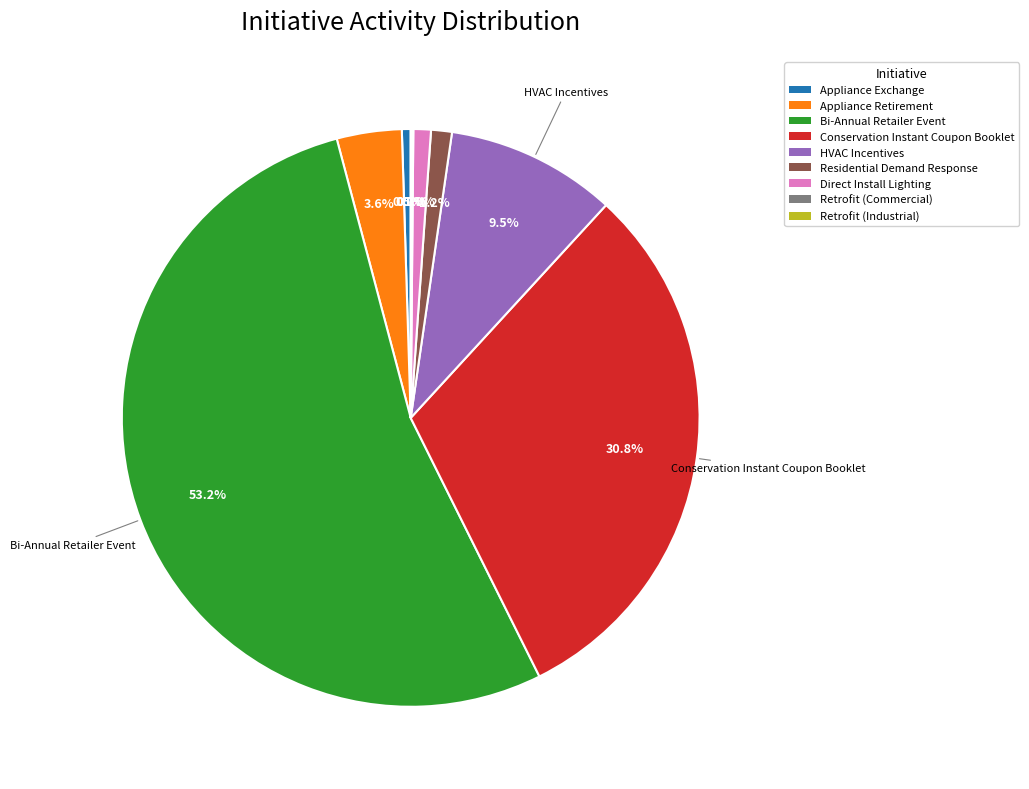

Is there any slice that represents more than half of the pie?

Yes